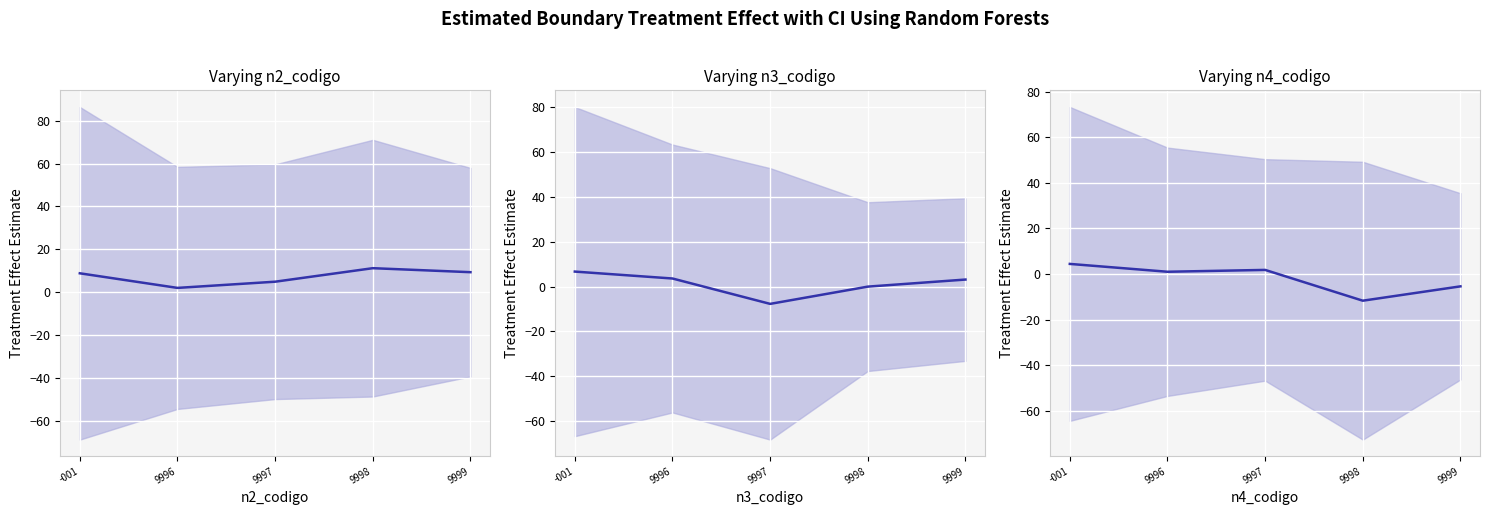

In n4_codigo, how many points are higher than both neighbors (excluding endpoints)?

1